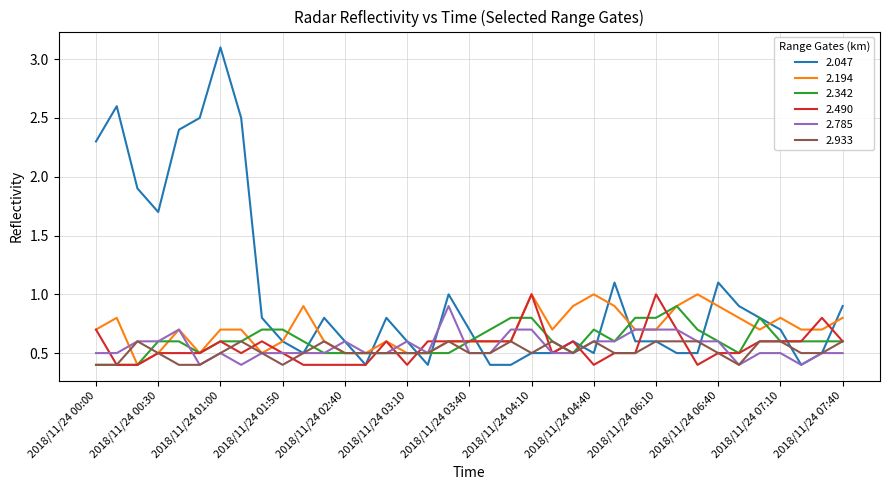

What is the highest value of the 2.933 series?

0.6